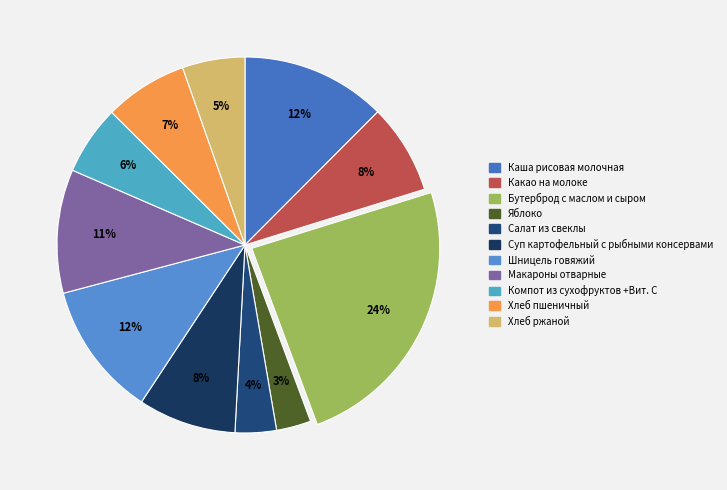

Count the number of slices in the pie.

11